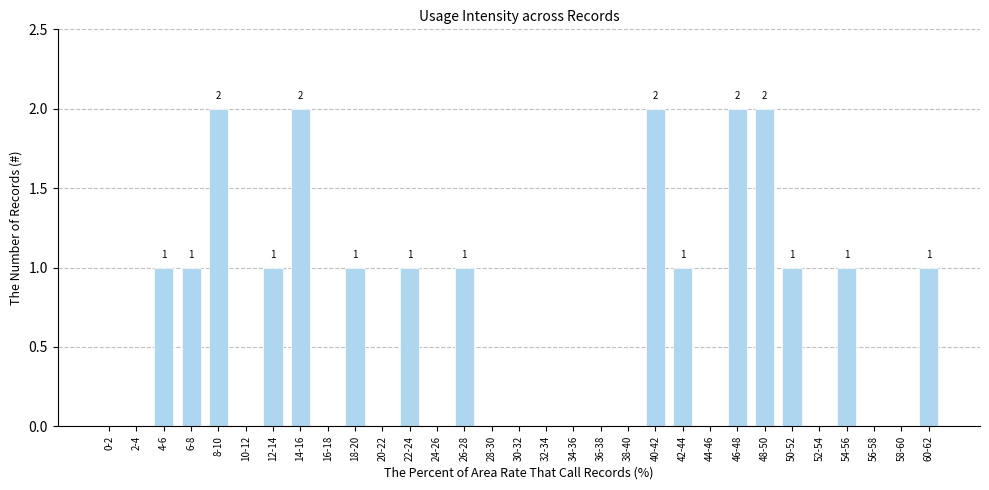

Between 26-28 and 56-58, which is larger?

26-28